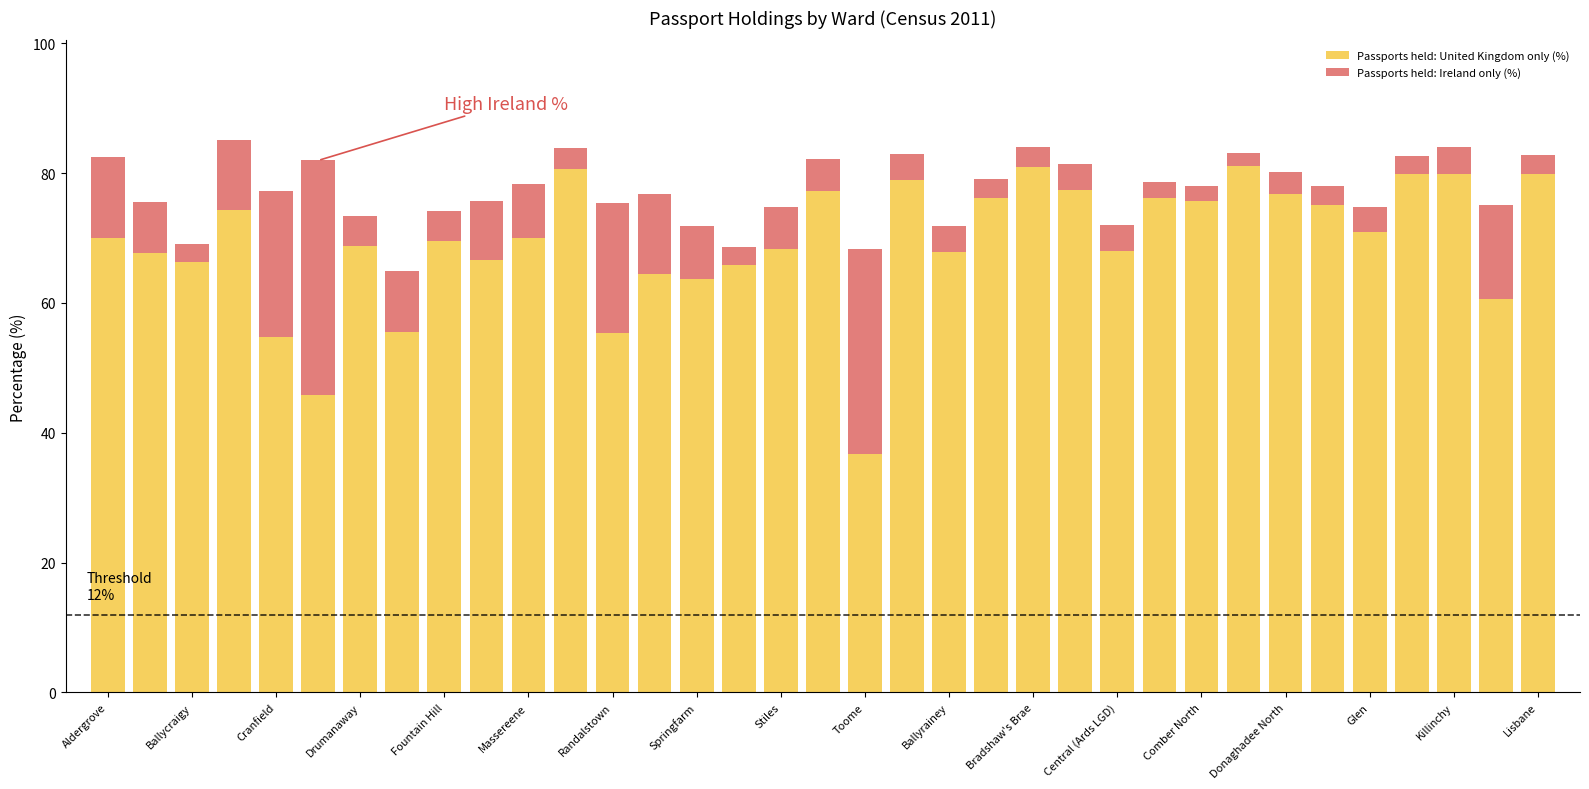

How many bars are there in total?

35